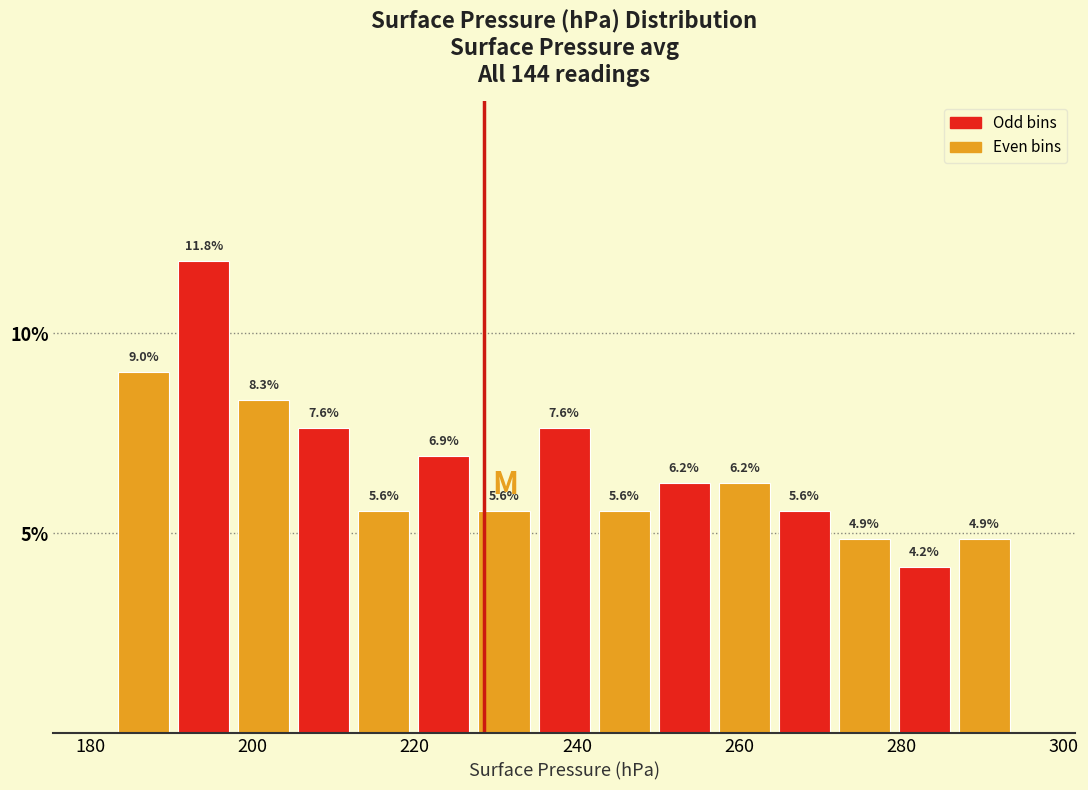

Around what value on the x-axis is the tallest bar? Give the approximate position of its centre, as read against the axis.

194